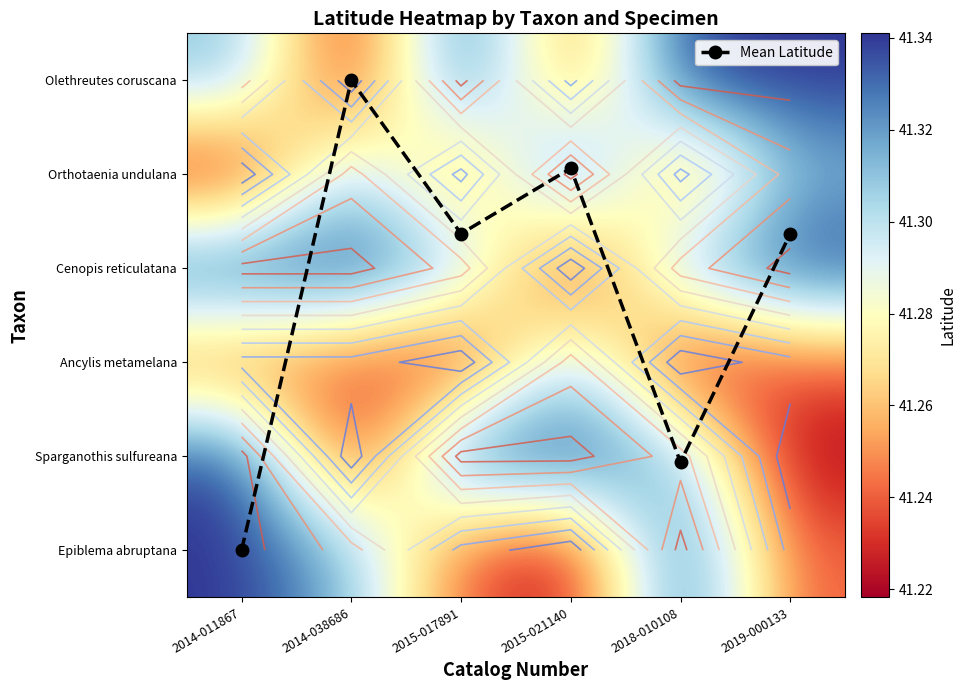

At how many categories does at least one series exceed 36?

6